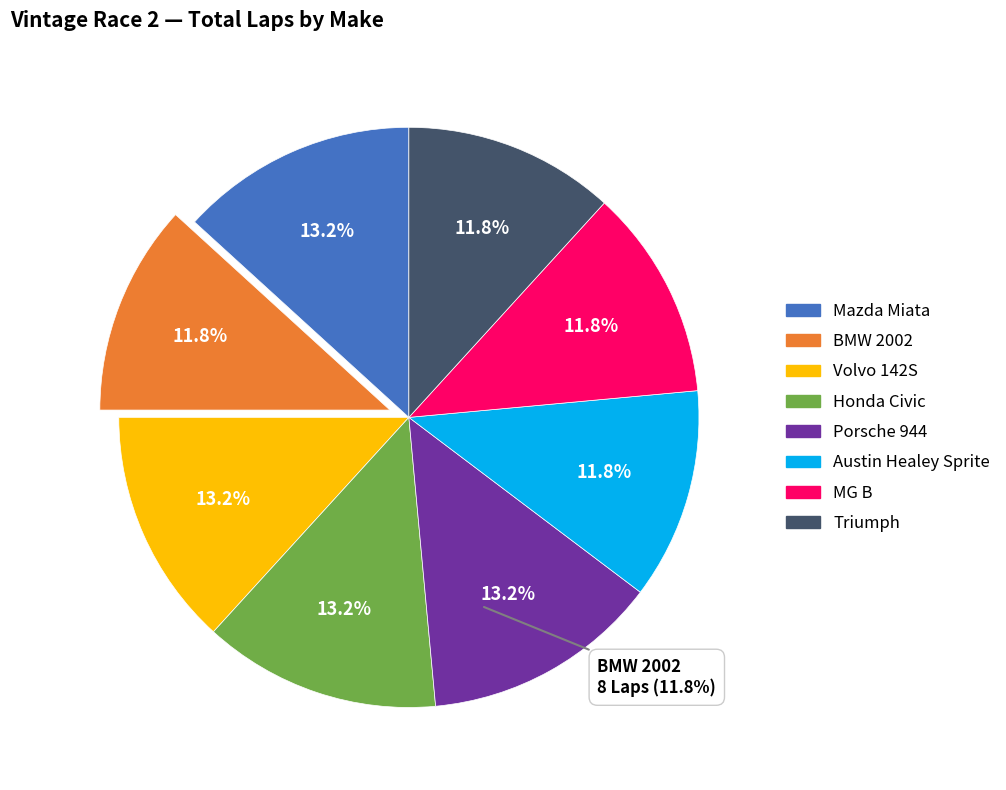

What is the ratio of the value at Honda Civic to the value at Volvo 142S?

1.0